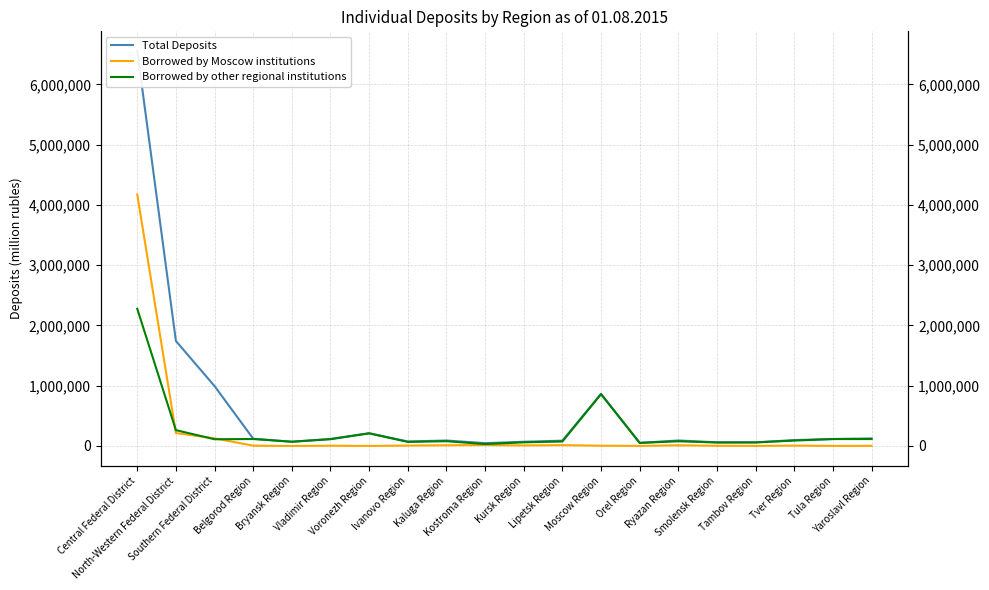

What is the sum of the Total Deposits values at Tver Region and North-Western Federal District?

1839743